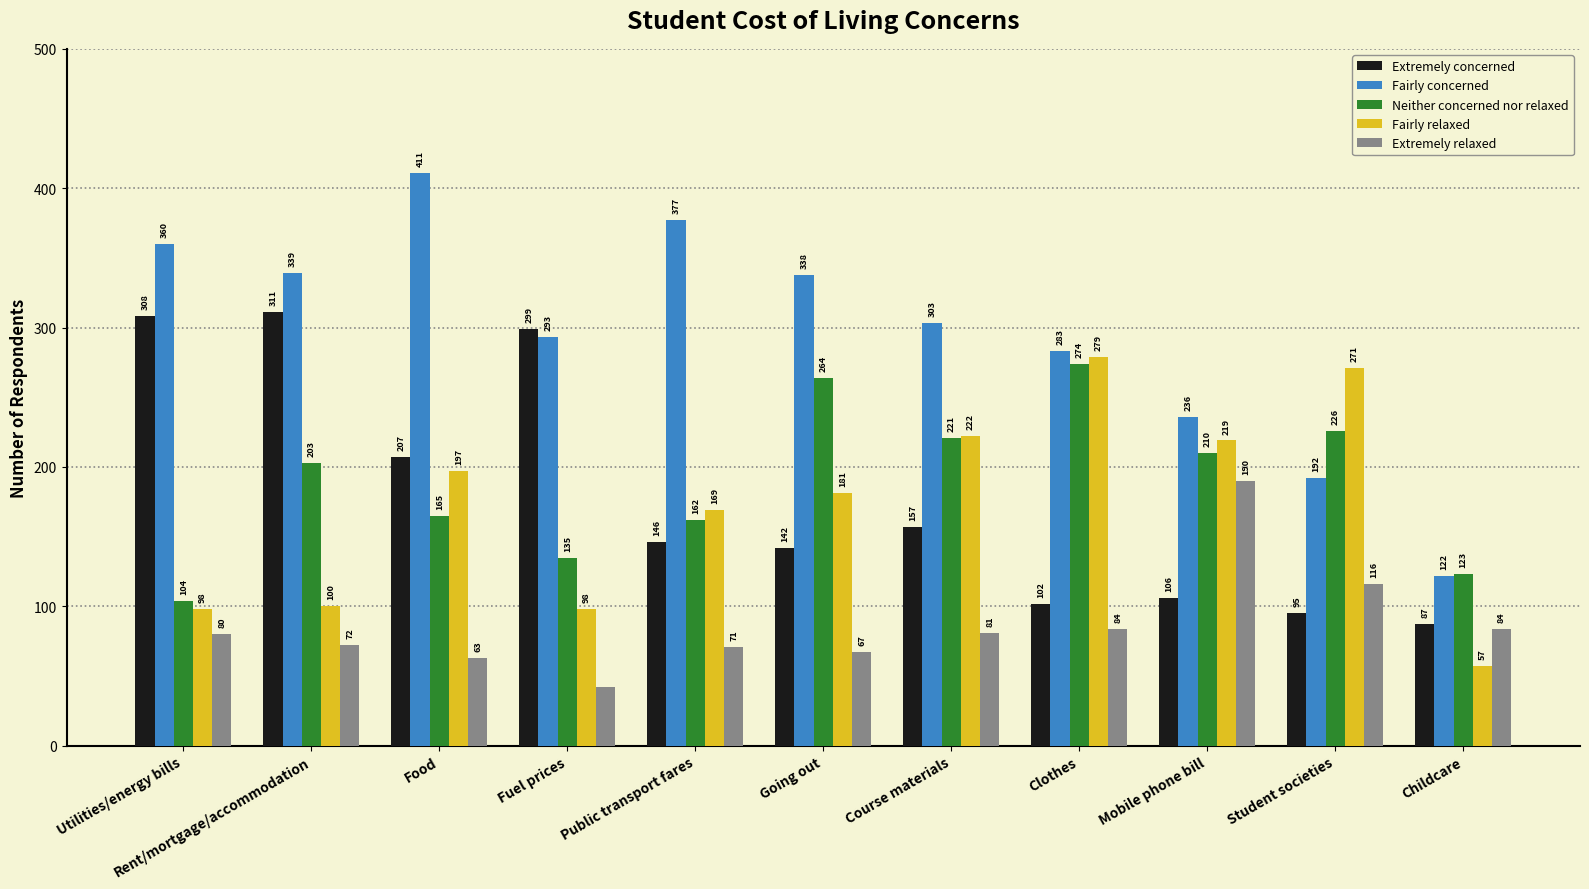

What is the difference between the Fairly relaxed values at Student societies and Food?

74